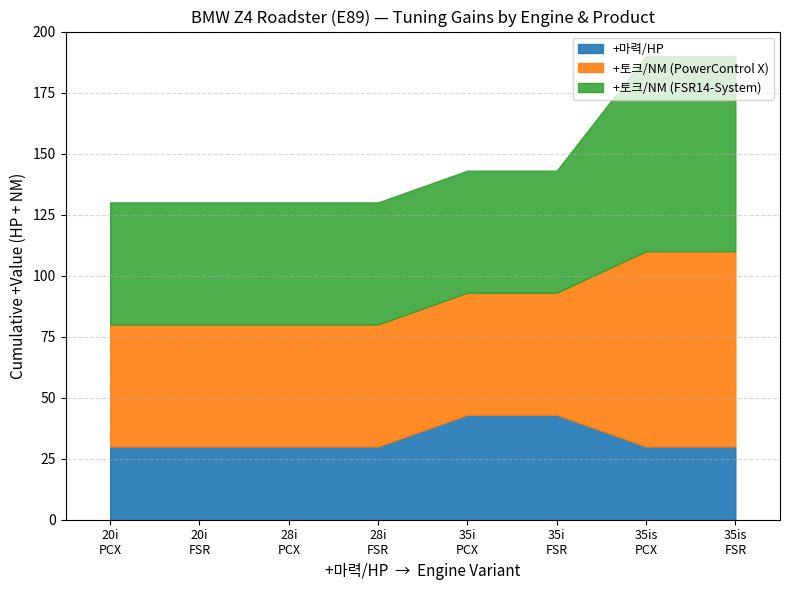

Does the chart have visible grid lines?

Yes